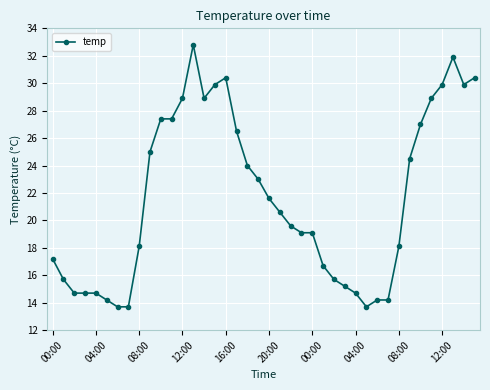

What is the value of the 23rd point from the left?

19.6